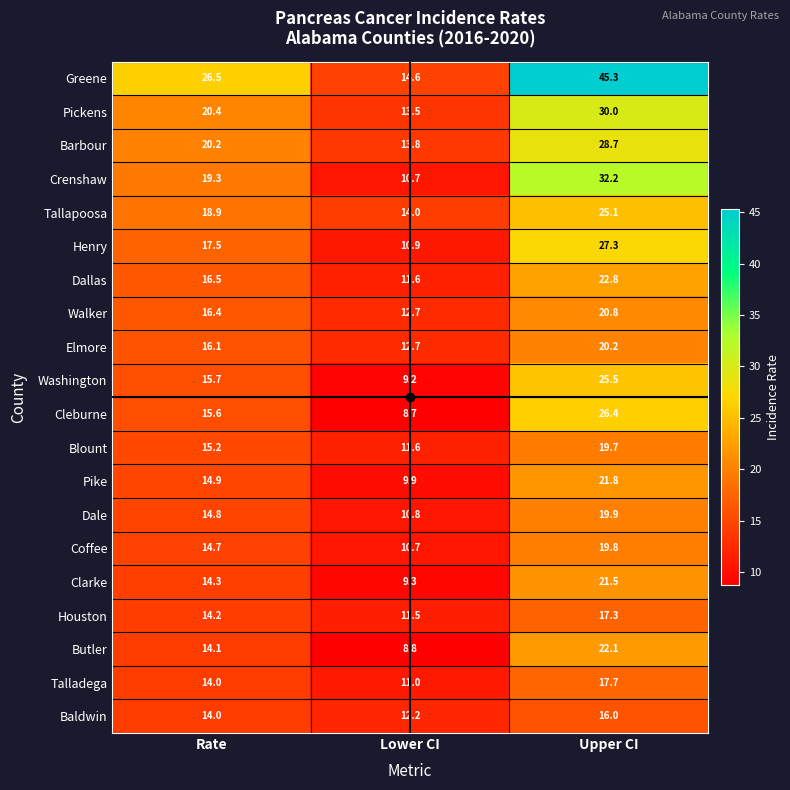

Is it true that Butler equals 8.8 at Lower CI?

True